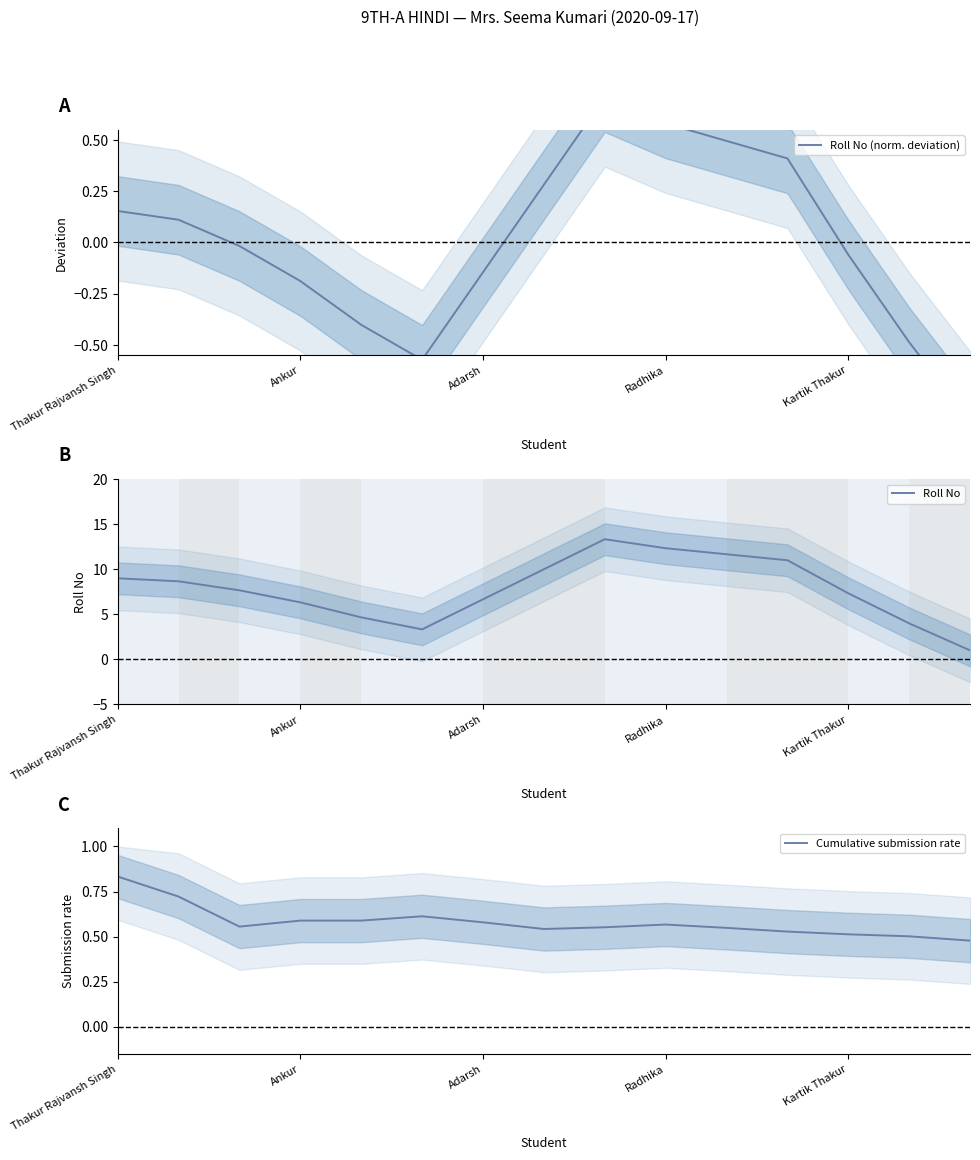

The Roll No series shows 7.3 at Kartik Thakur. True or false?

True